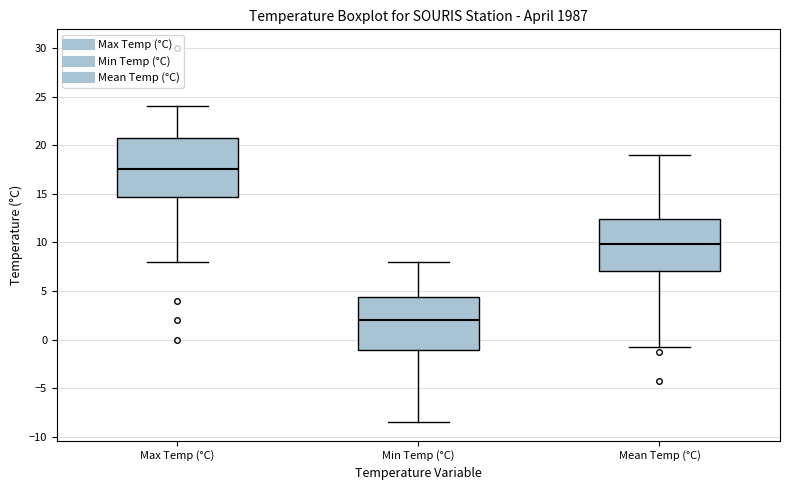

Comparing the boxes themselves (not the whiskers), which one is the tallest?

Max Temp (°C)